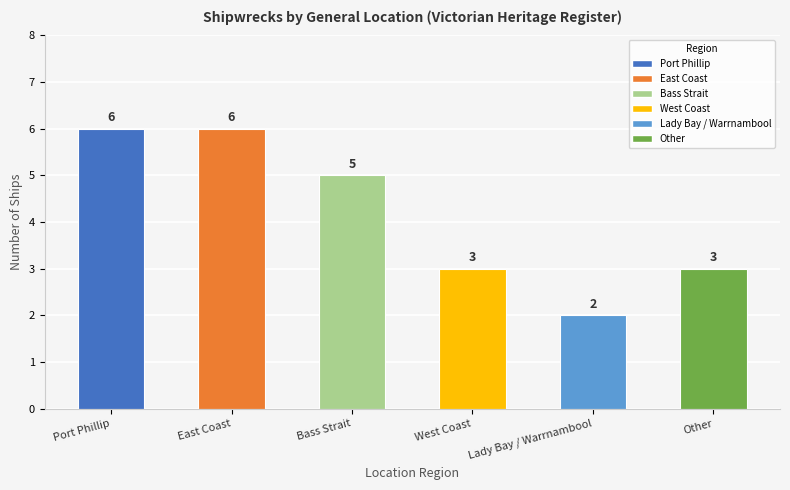

What is the approximate value at East Coast?

6